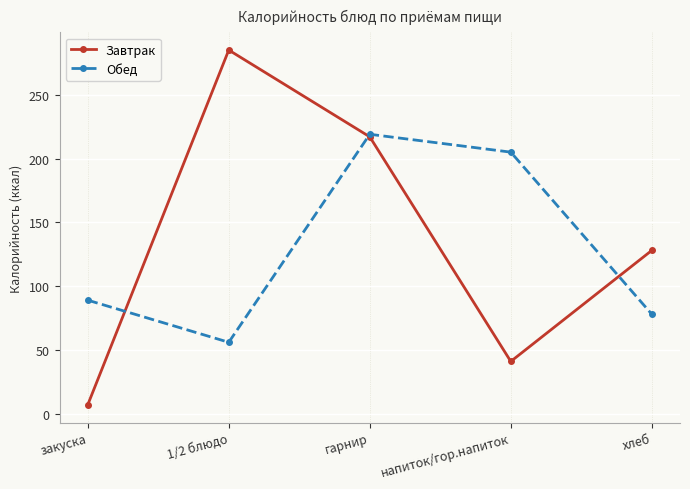

At which label is Завтрак closest to 146?

хлеб